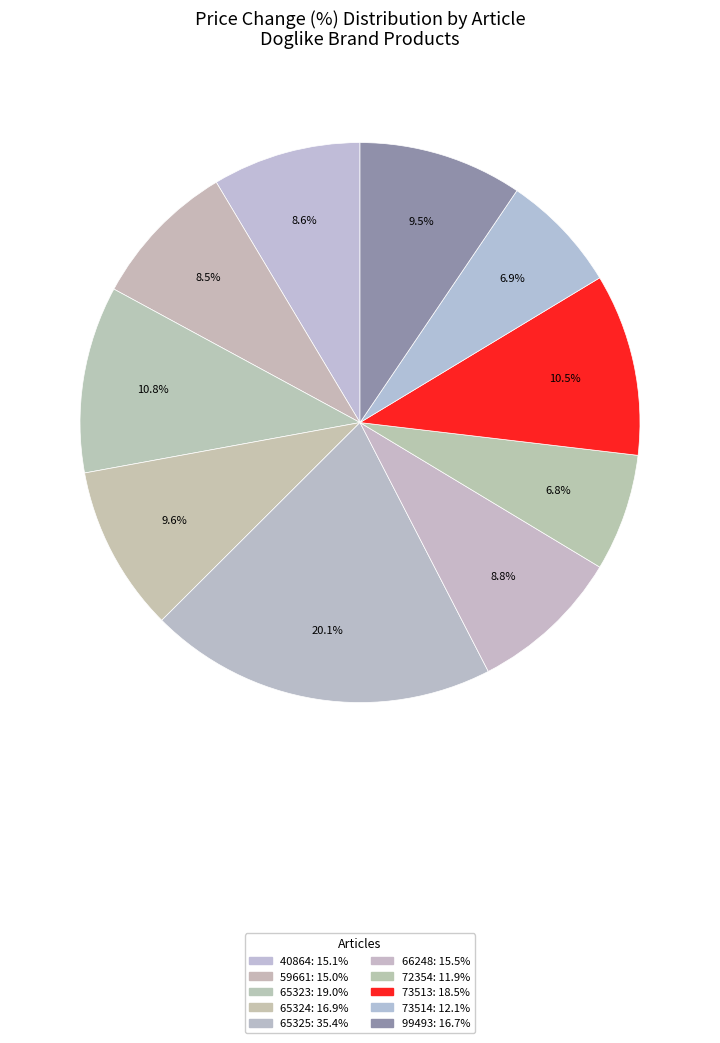

To the nearest percent, what is the average slice percentage?

10%